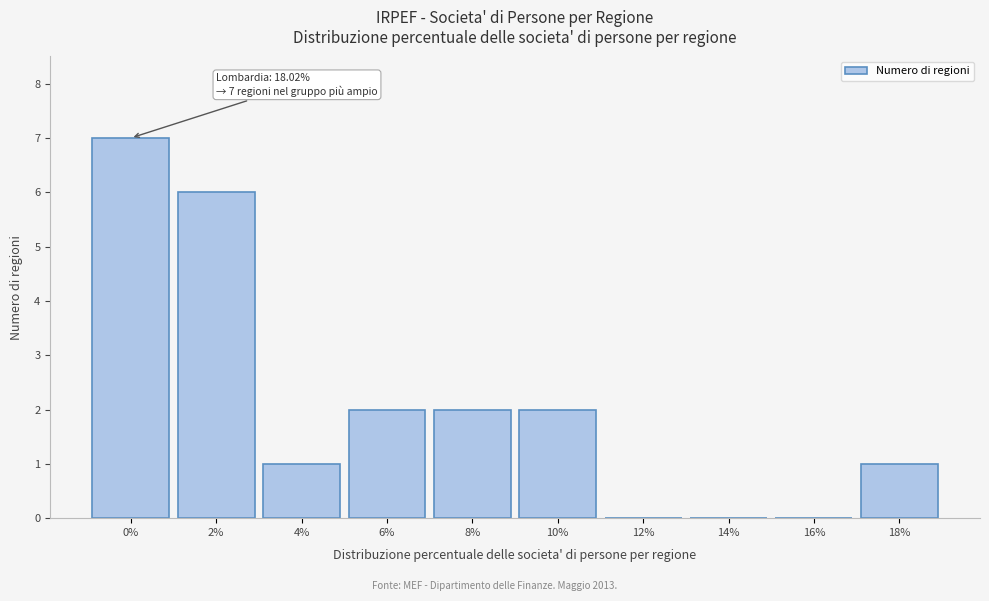

Reading left to right, extract all data points from this chart.

0%=7	2%=6	4%=1	6%=2	8%=2	10%=2	12%=0	14%=0	16%=0	18%=1